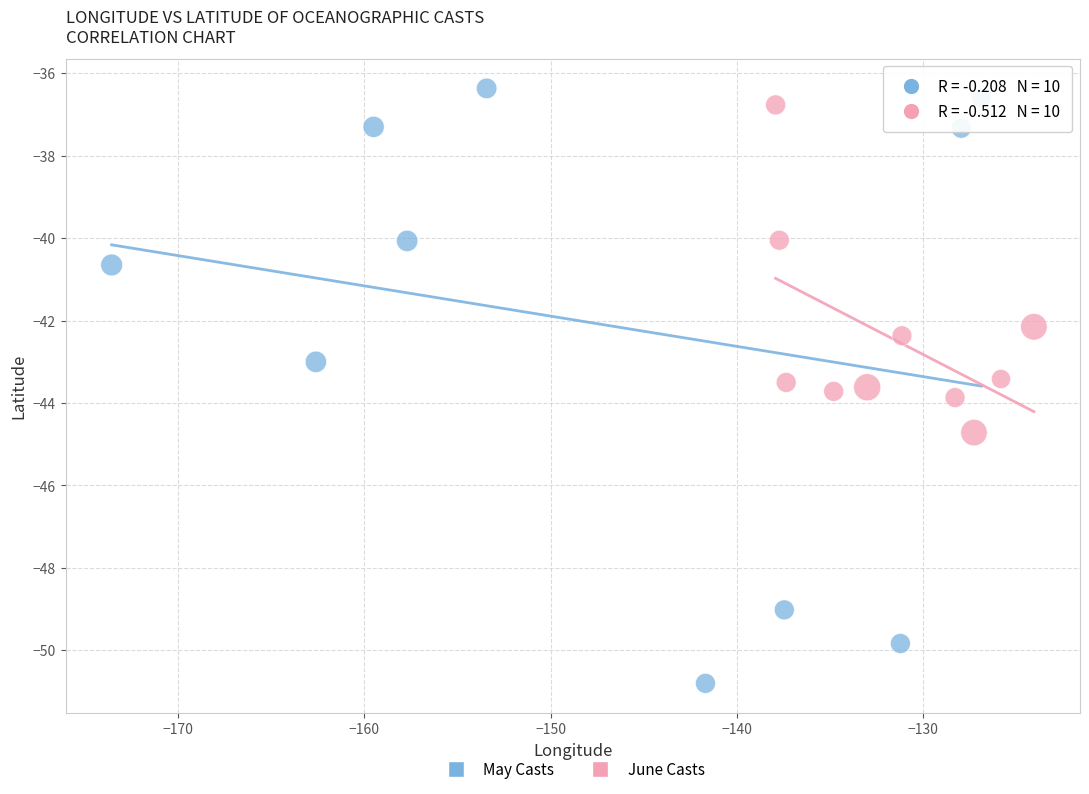

Which series contains the highest Y value?

May Casts